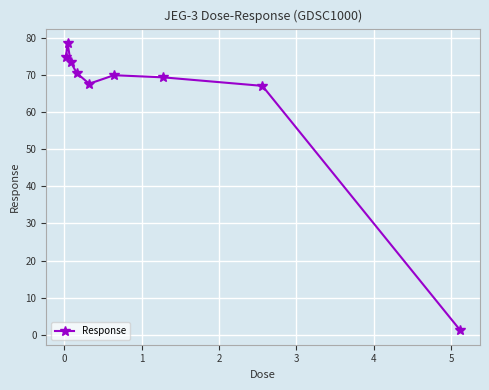

What is the value of the 1st point from the left?

74.8